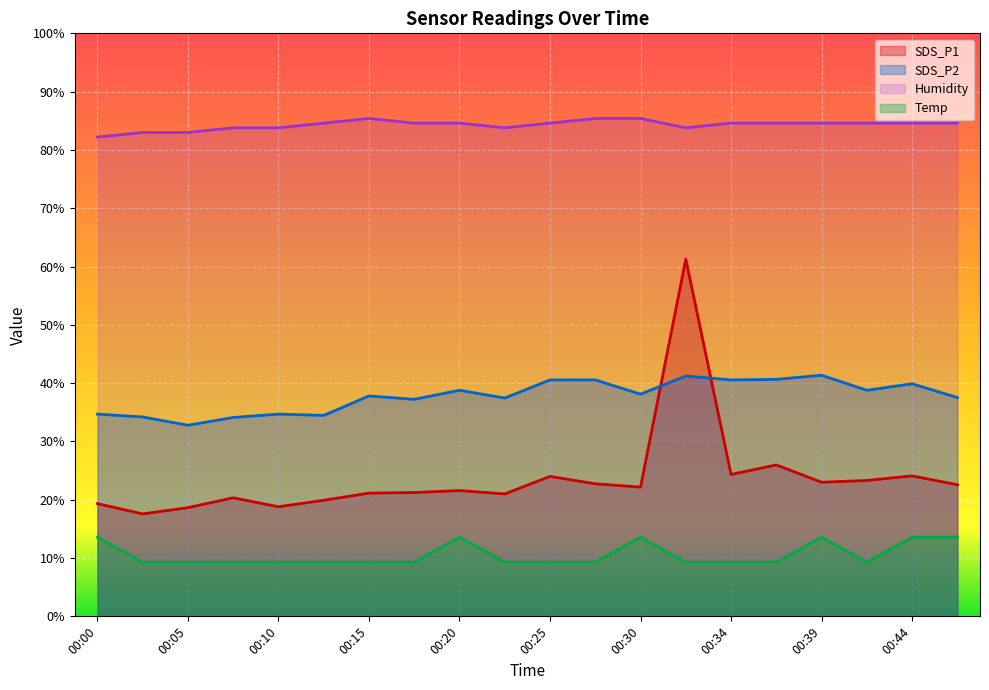

The Humidity series shows 150.5 at 00:20. True or false?

False